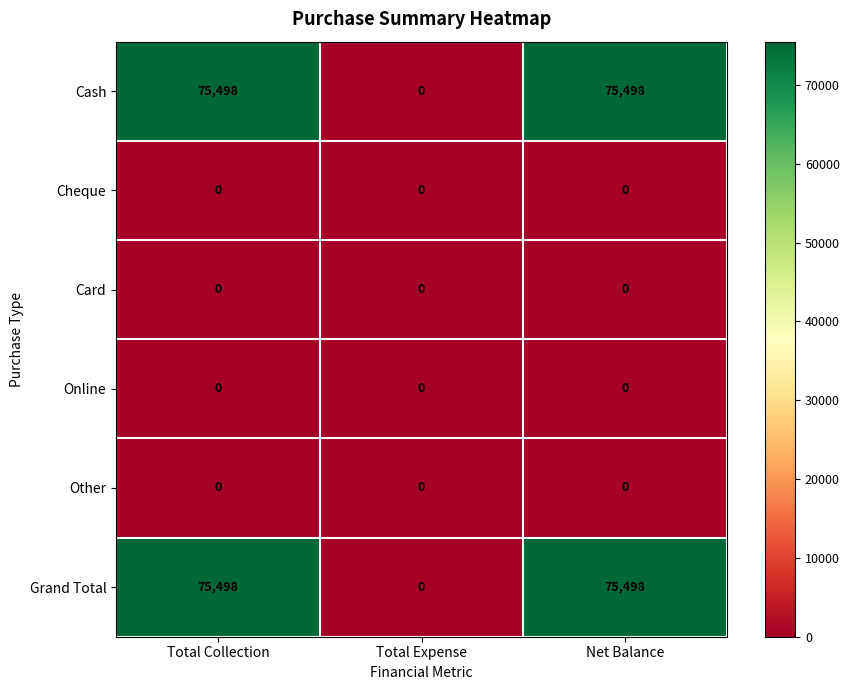

Is it true that Cash equals 75498 at Total Collection?

True